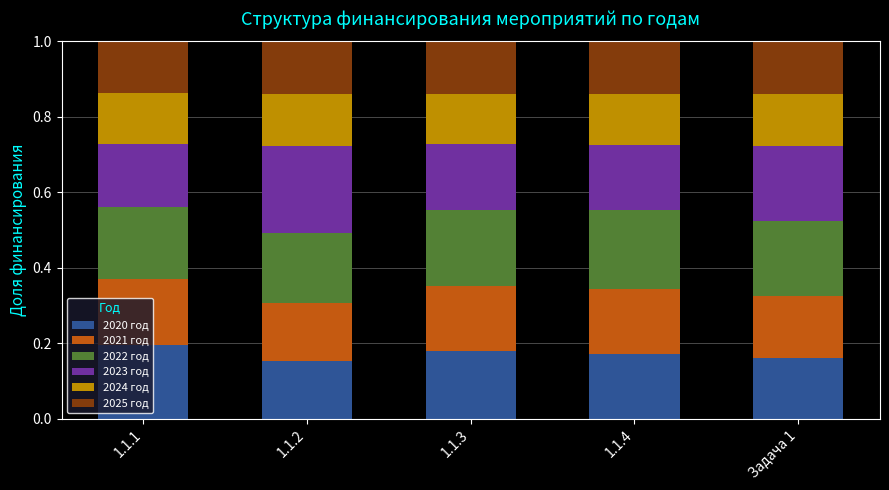

How many 2020 год values are between 0 and 1?

5